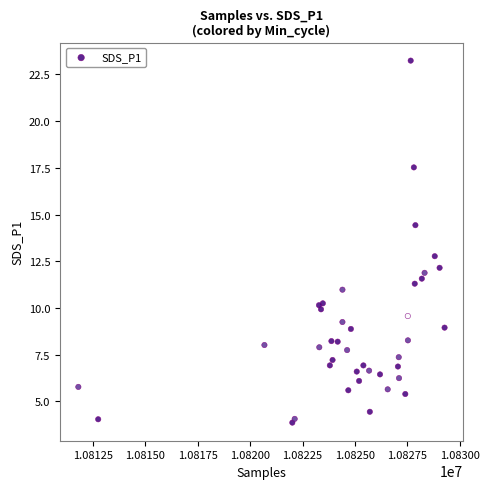

What Y value in the scatter plot is closest to 13?

12.8